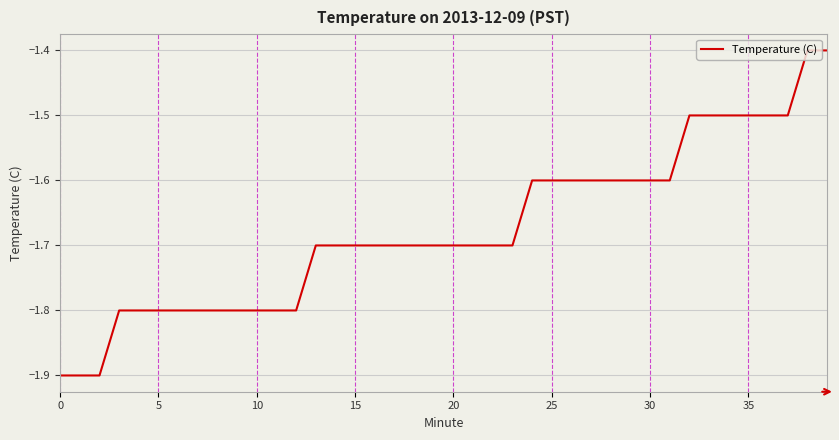

What is the smallest value displayed?

-1.9